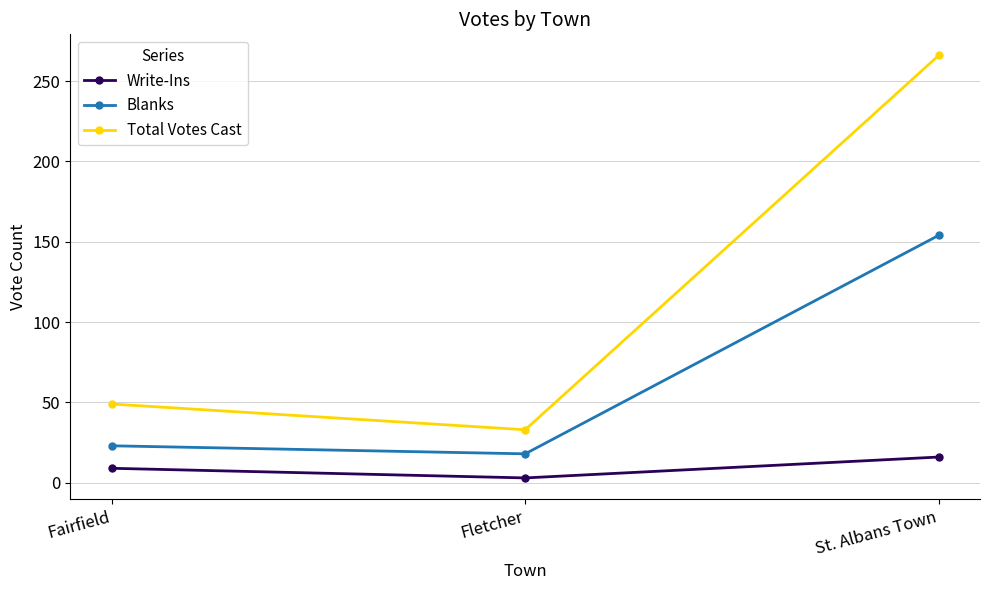

What is the greatest value displayed?

266